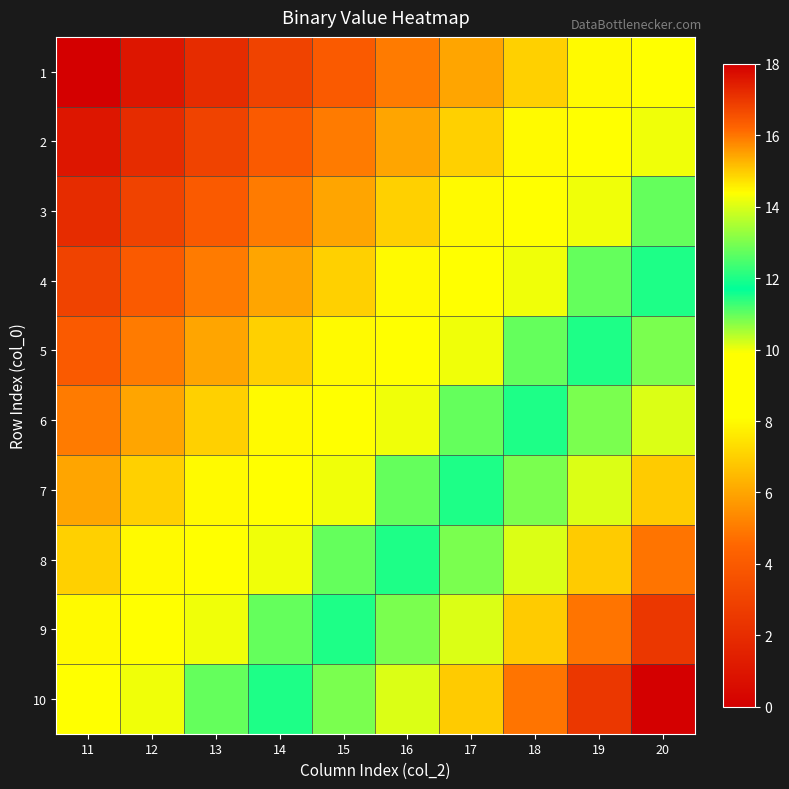

Reading right to left, transcribe all the data shown in this chart.

1: 20=9	19=8	18=7	17=6	16=5	15=4	14=3	13=2	12=1	11=0
2: 20=10	19=9	18=8	17=7	16=6	15=5	14=4	13=3	12=2	11=1
3: 20=11	19=10	18=9	17=8	16=7	15=6	14=5	13=4	12=3	11=2
4: 20=12	19=11	18=10	17=9	16=8	15=7	14=6	13=5	12=4	11=3
5: 20=13	19=12	18=11	17=10	16=9	15=8	14=7	13=6	12=5	11=4
6: 20=14	19=13	18=12	17=11	16=10	15=9	14=8	13=7	12=6	11=5
7: 20=15	19=14	18=13	17=12	16=11	15=10	14=9	13=8	12=7	11=6
8: 20=16	19=15	18=14	17=13	16=12	15=11	14=10	13=9	12=8	11=7
9: 20=17	19=16	18=15	17=14	16=13	15=12	14=11	13=10	12=9	11=8
10: 20=18	19=17	18=16	17=15	16=14	15=13	14=12	13=11	12=10	11=9